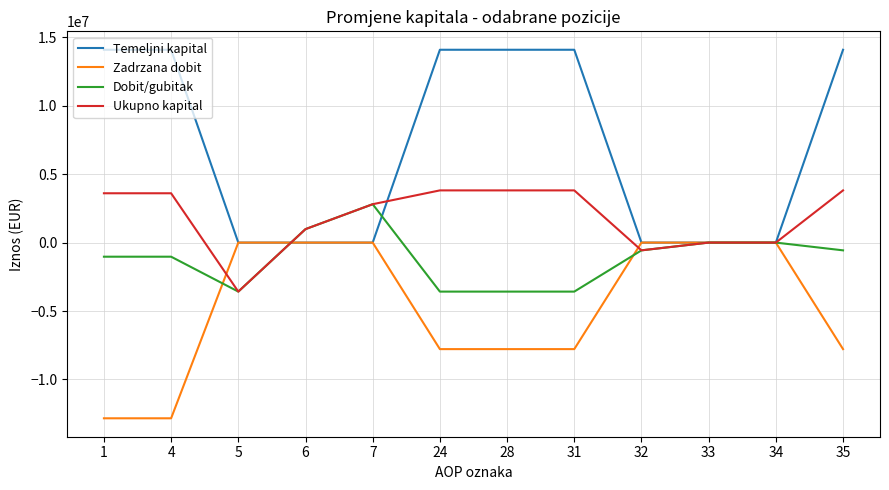

Which series has the widest spread of values?

Temeljni kapital